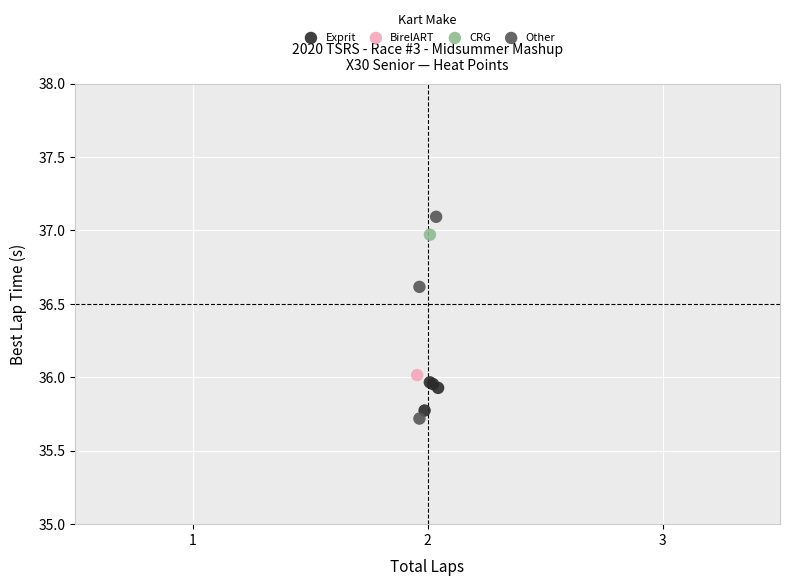

Which series reaches the maximum Y coordinate?

Other